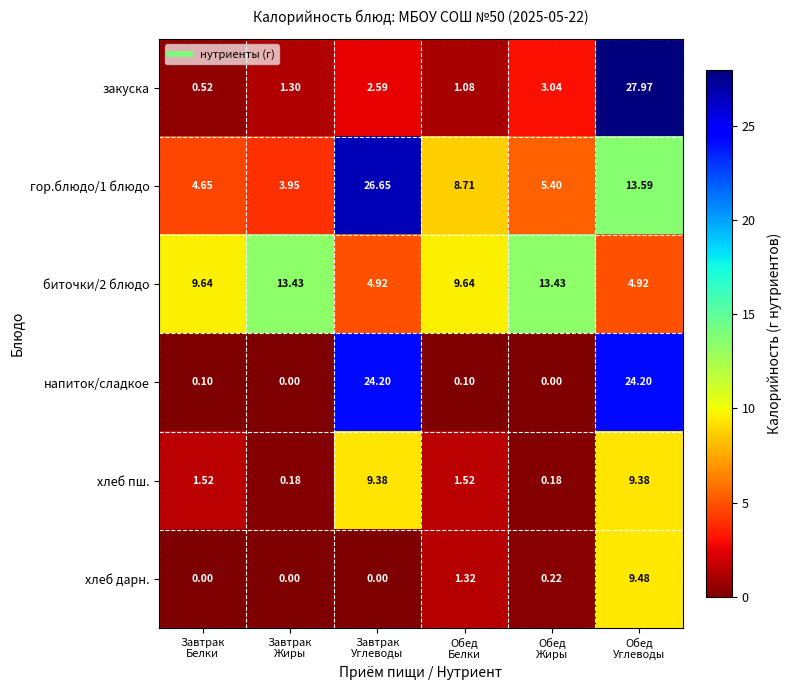

How many data points does each series have?

6